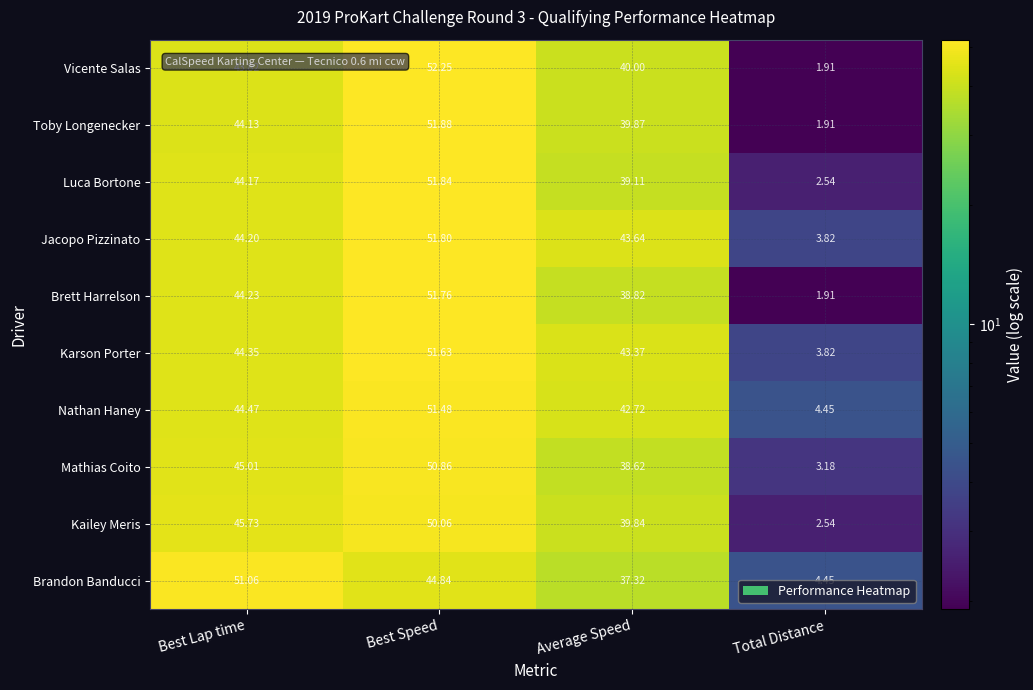

Which series has the widest spread of values?

Vicente Salas